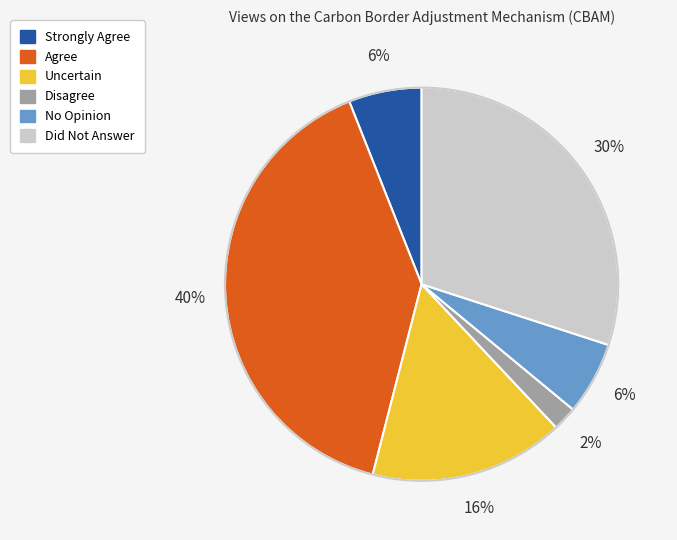

Is the sum of Strongly Agree and Disagree greater than half?

No